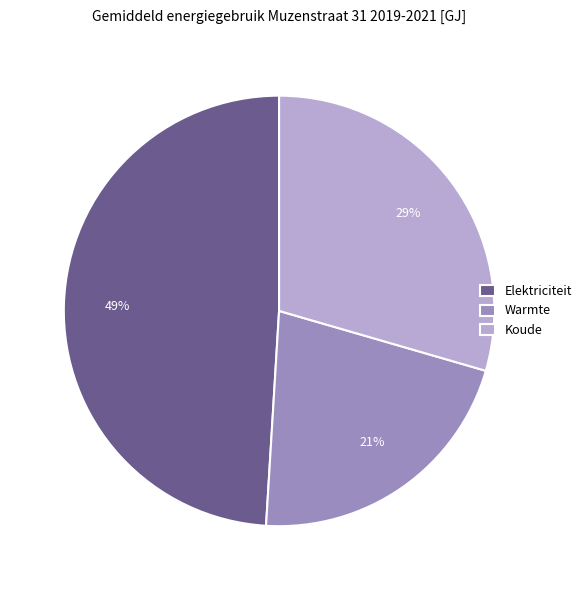

How many segments does this pie chart have?

3